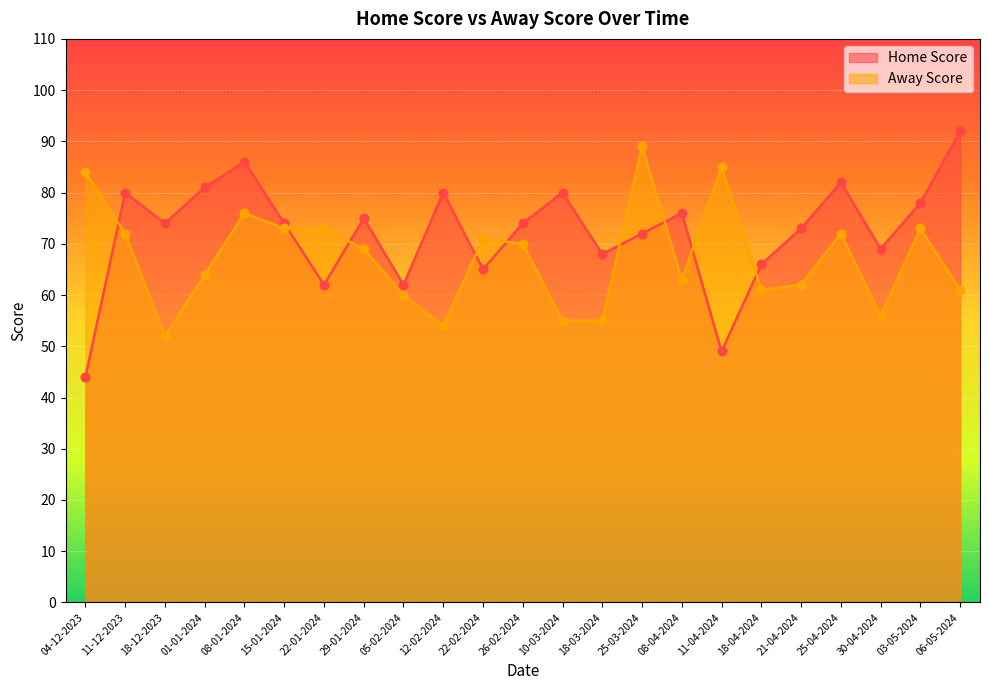

At which category is the sum across all series the highest?

08-01-2024